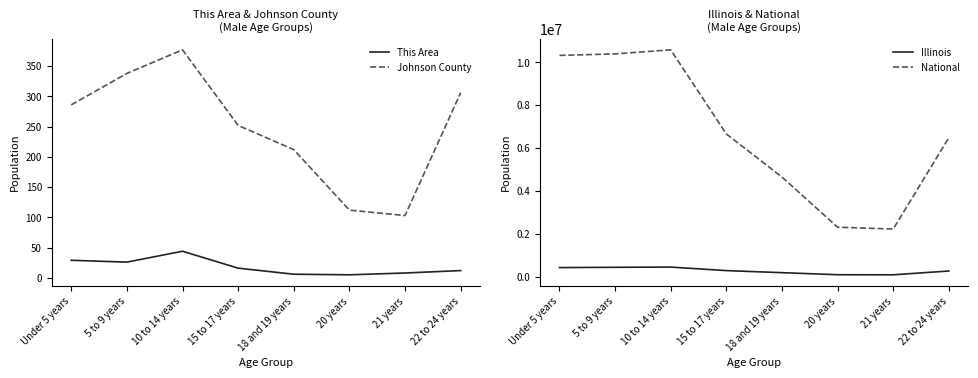

What is the difference between the maximum and minimum values in the This Area series?

39